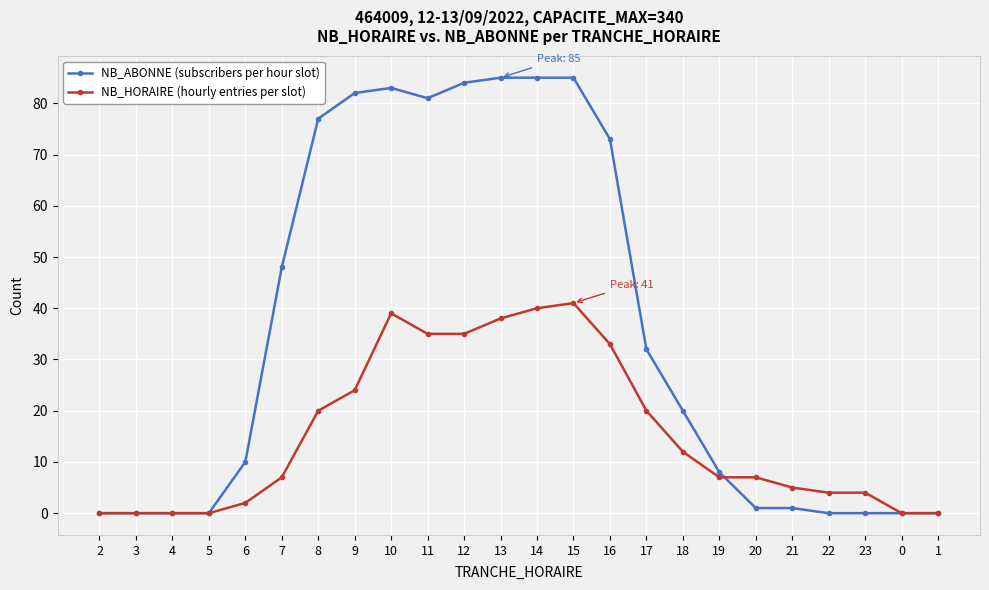

Rank the series by their maximum value, from lowest to highest.

NB_HORAIRE (hourly entries per slot), NB_ABONNE (subscribers per hour slot)